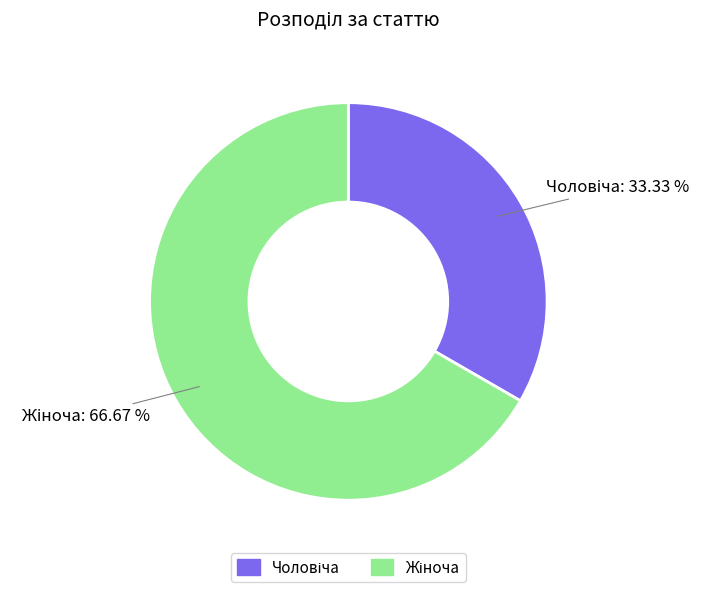

To the nearest percent, what is the difference between the largest and smallest slice percentages?

33%